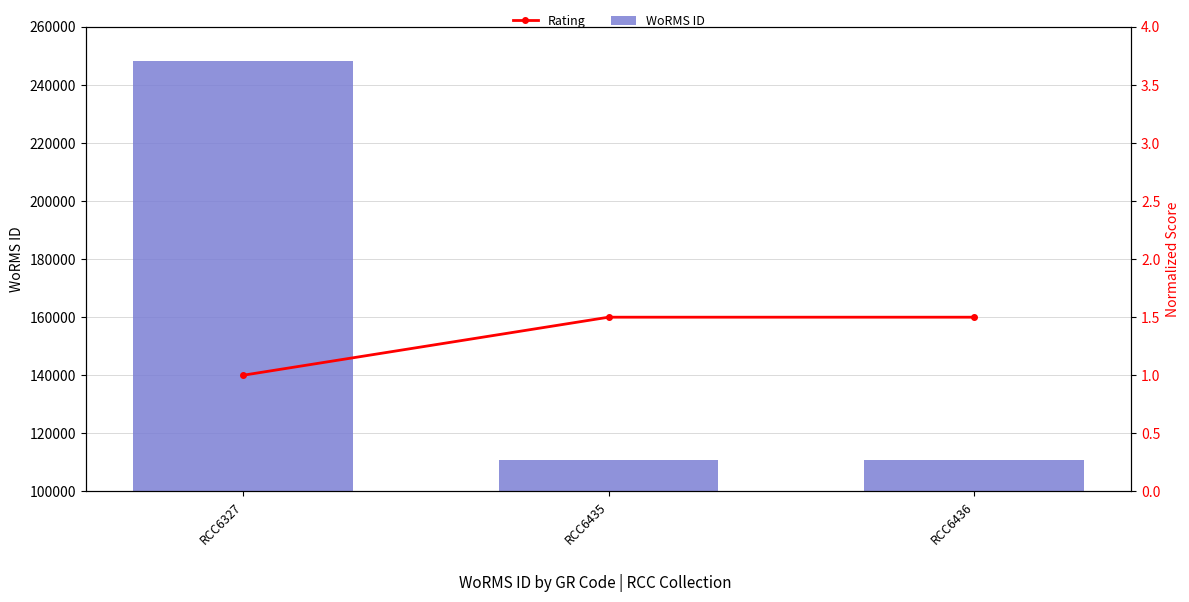

How many WoRMS ID values are between 110652 and 248121?

3